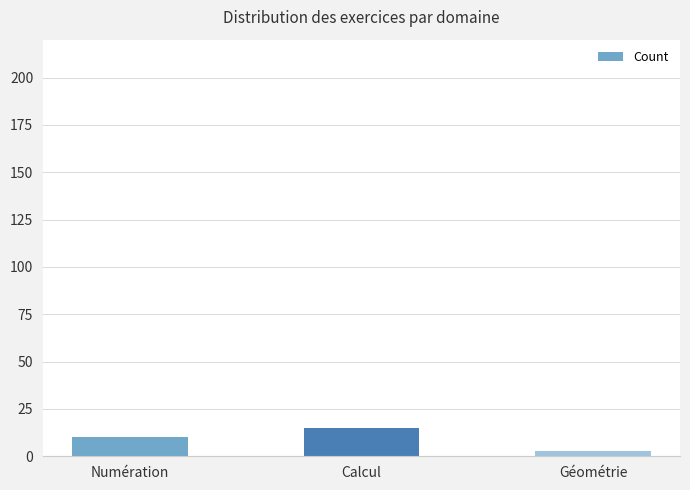

Which has a higher value, Géométrie or Numération?

Numération